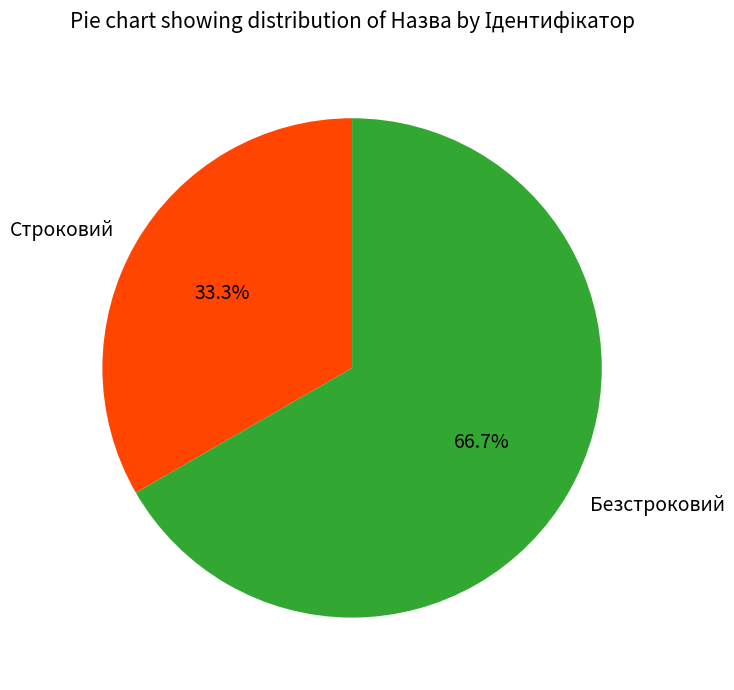

How many segments does this pie chart have?

2